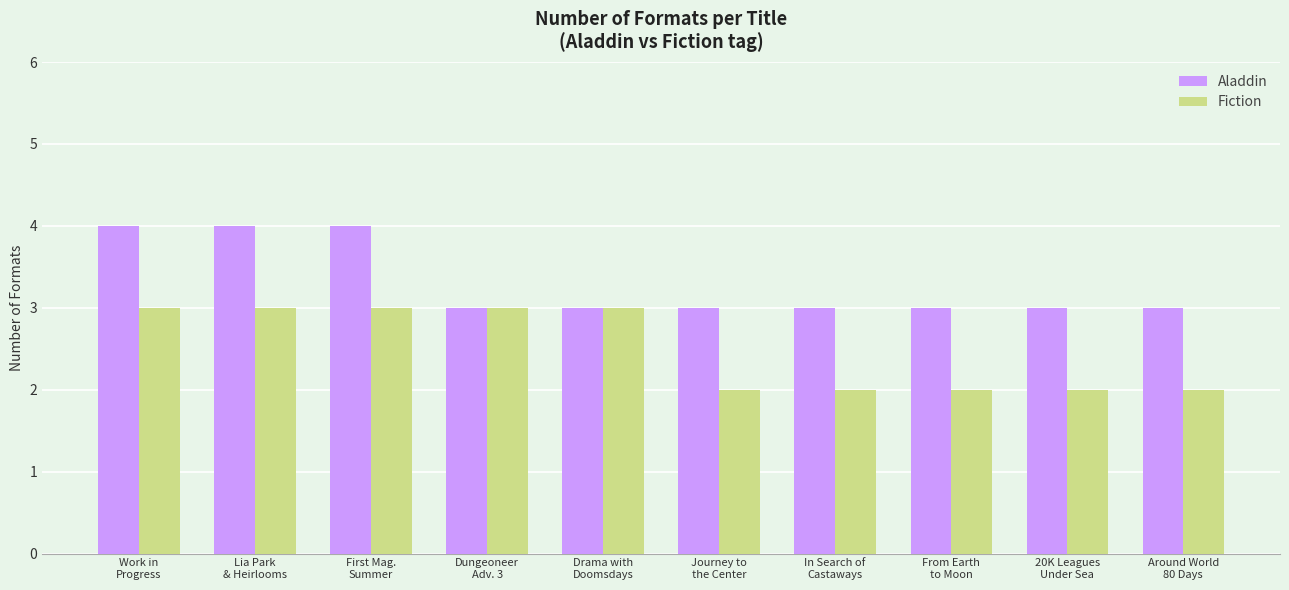

Is it true that Aladdin equals 5 at 20K Leagues
Under Sea?

False